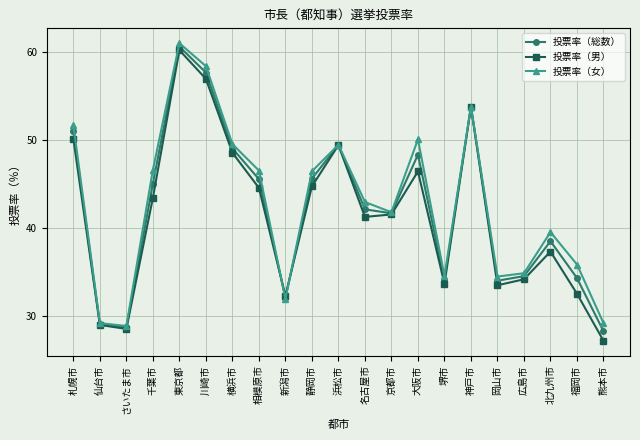

At which category does 投票率（女） reach its first local peak?

東京都